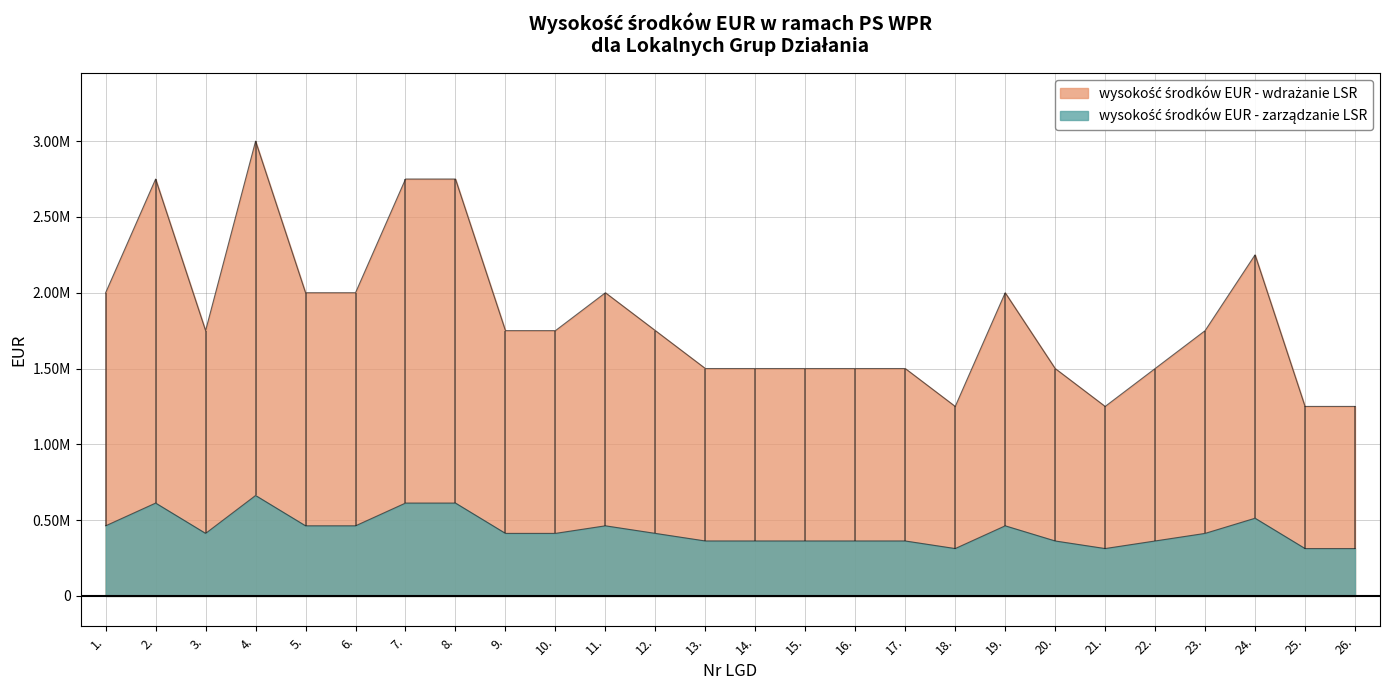

How many data points does each series have?

26